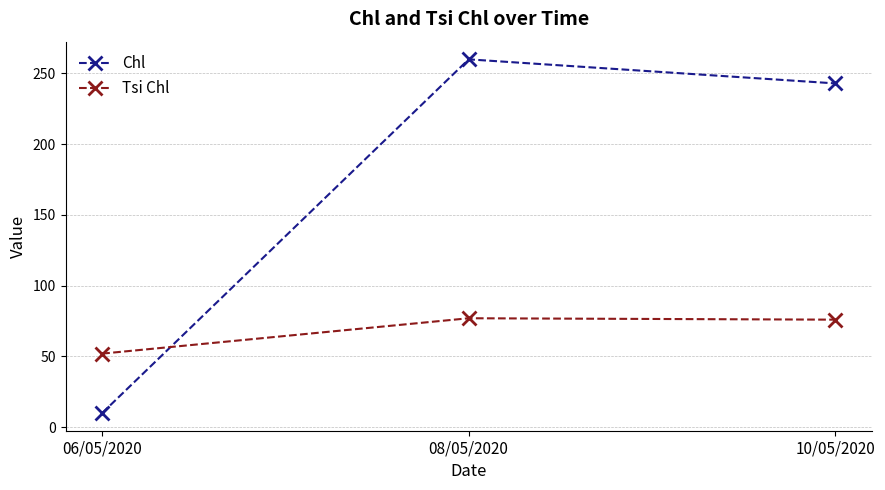

What position from the left is 08/05/2020?

2